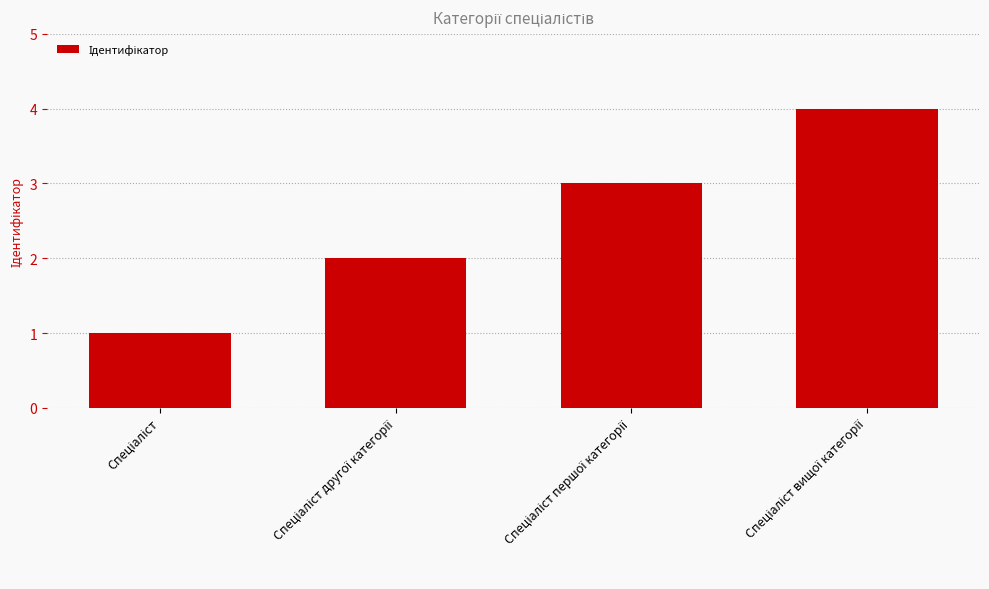

What is the difference between the maximum and minimum values?

3